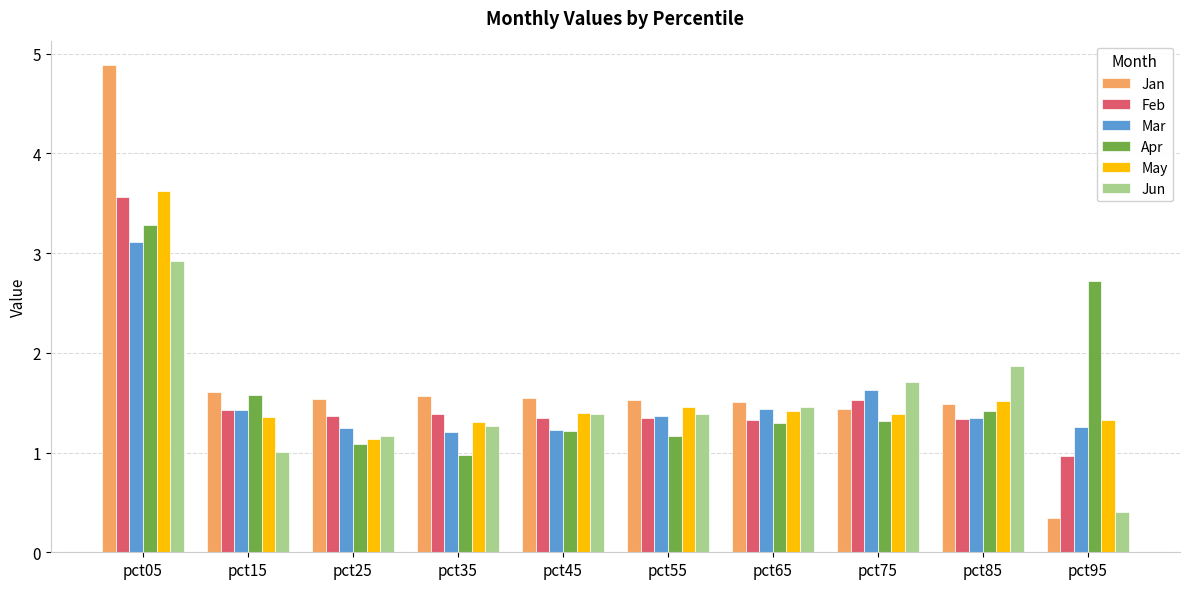

What is the difference between the Apr values at pct85 and pct55?

0.3